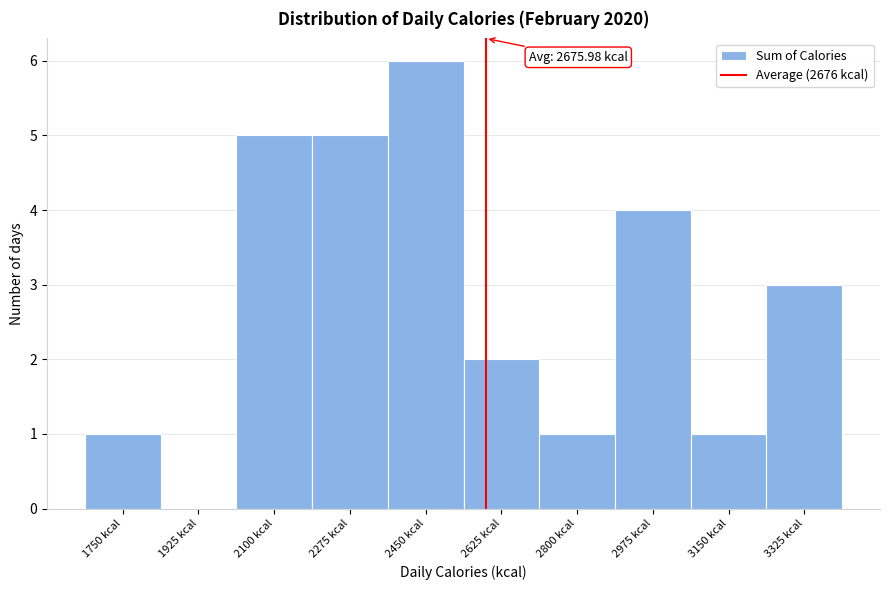

Reading left to right, list all the values displayed in this chart.

1750 kcal=1	1925 kcal=0	2100 kcal=5	2275 kcal=5	2450 kcal=6	2625 kcal=2	2800 kcal=1	2975 kcal=4	3150 kcal=1	3325 kcal=3